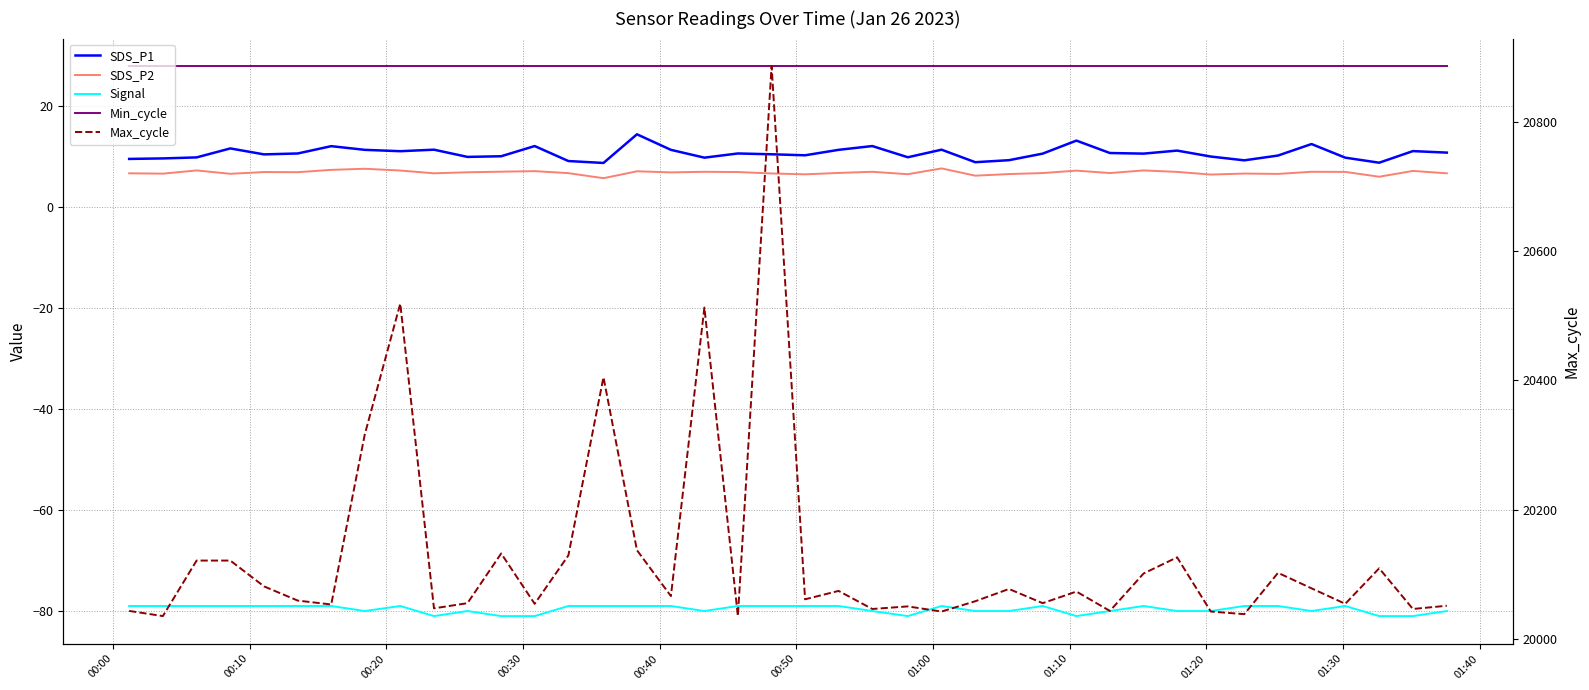

What is the average value of the Min_cycle series?

28.0